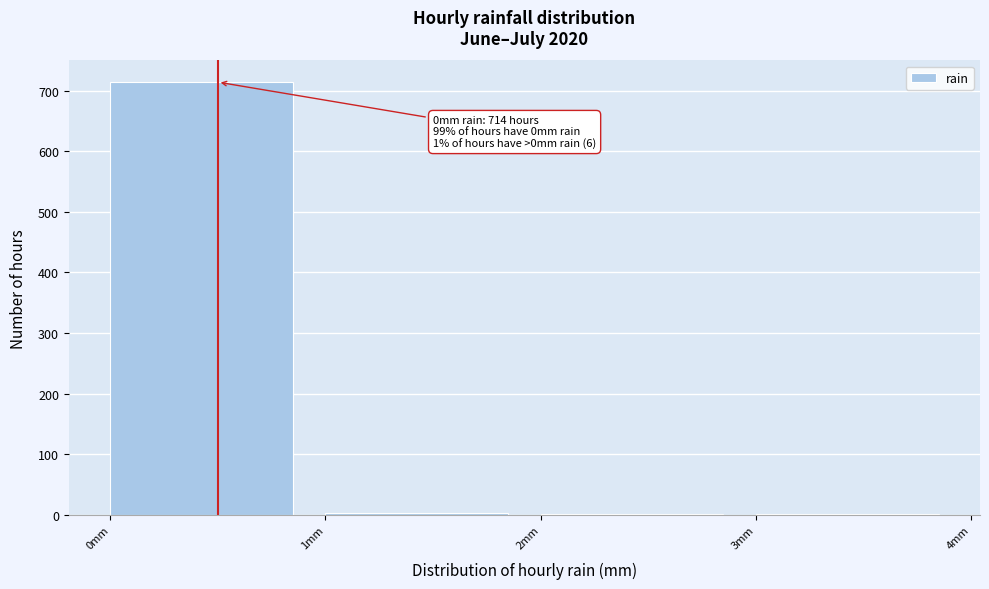

Which range on the x-axis has the tallest bar?

0 to 1